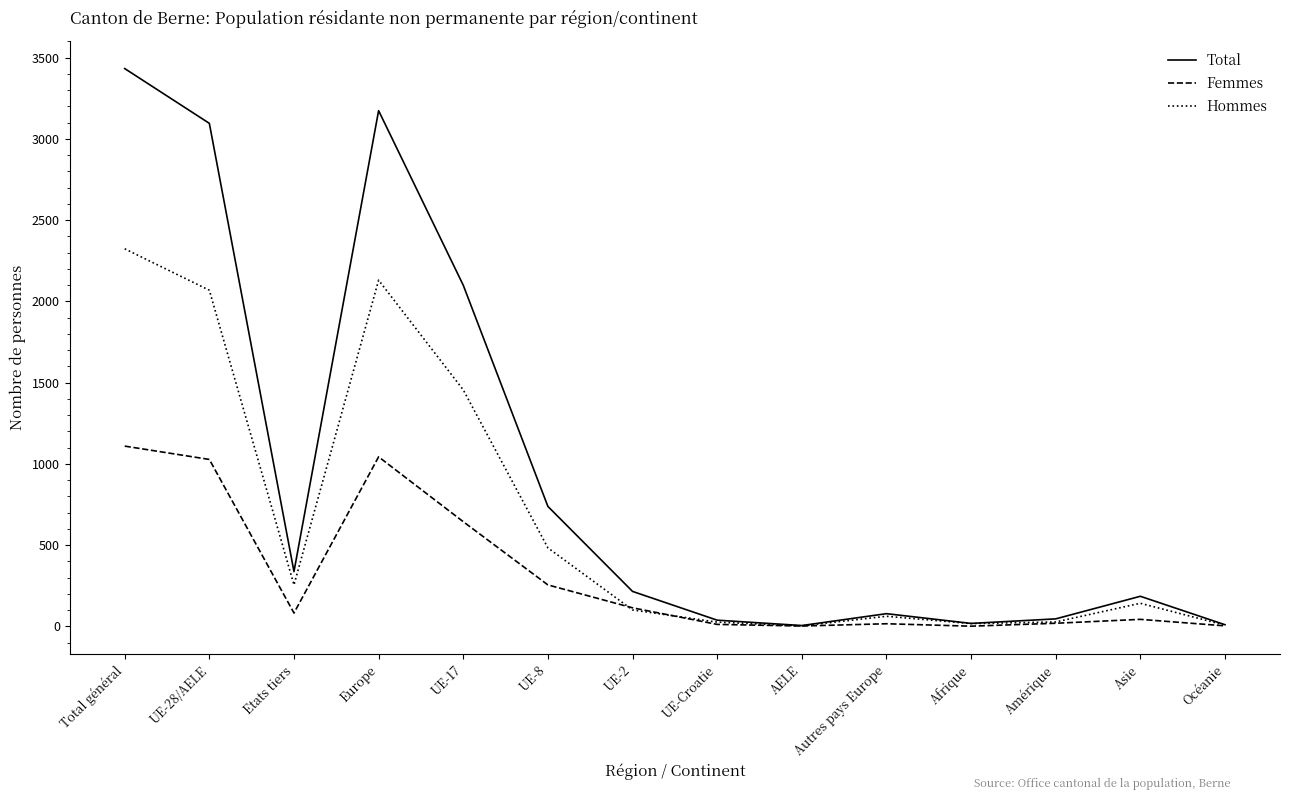

Which series has the largest total across all categories?

Total